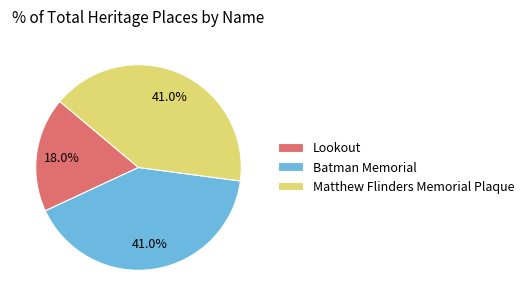

Which slice is the smallest?

Lookout